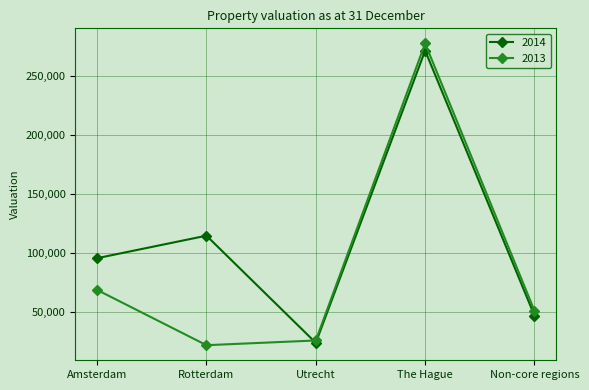

Which series has the largest range (max minus min)?

2013